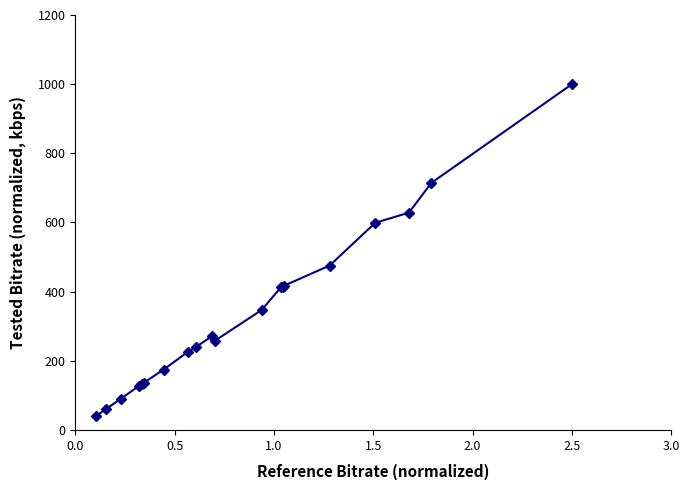

How many data points are less than 271?

10